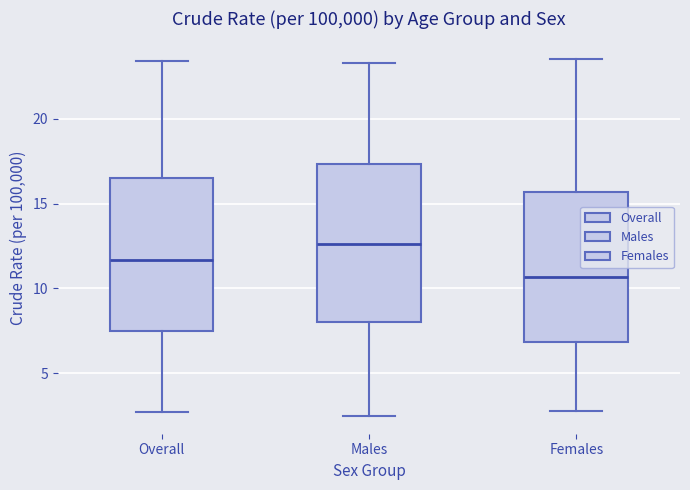

Reading left to right, transcribe this box plot: for each box, give where its median line is, the range the box spans, and where its two whiskers end, as read against the y-axis. The values are not printed on the chart, so give them approximately, as read against the axis.

Overall: median 11.5, box 7.5 to 16.5, whiskers 2.5 to 23.5
Males: median 12.5, box 8.0 to 17.5, whiskers 2.5 to 23.5
Females: median 10.5, box 7.0 to 15.5, whiskers 3.0 to 23.5